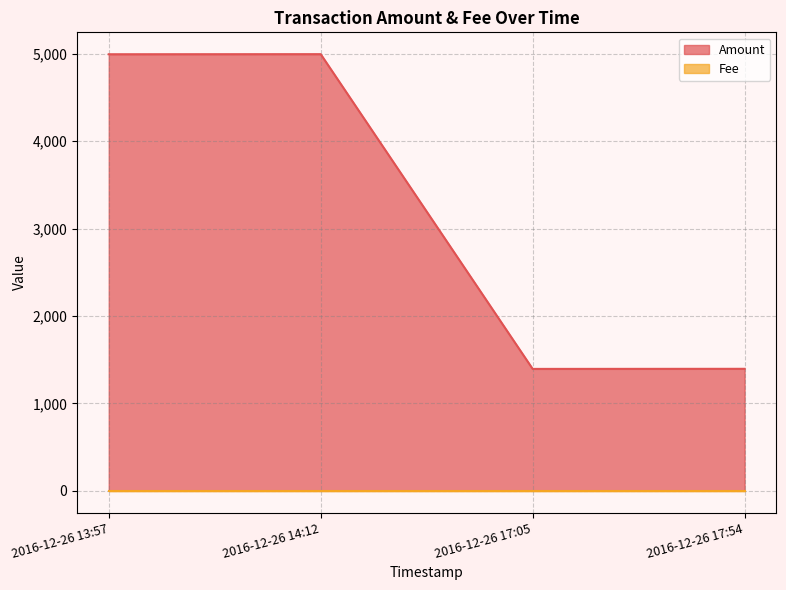

What is the sum of all values?

12778